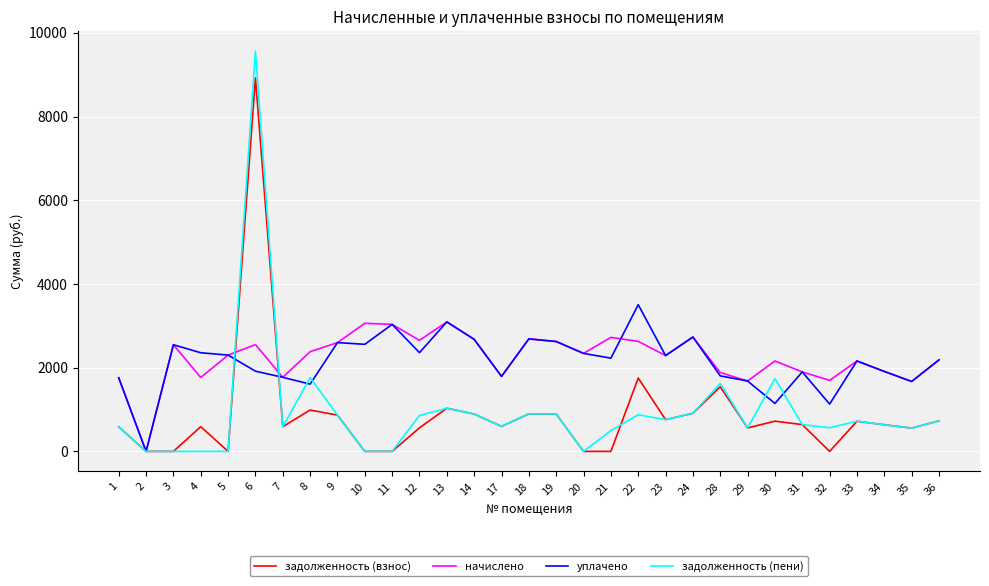

What is the average value of the задолженность (пени) series?

946.7